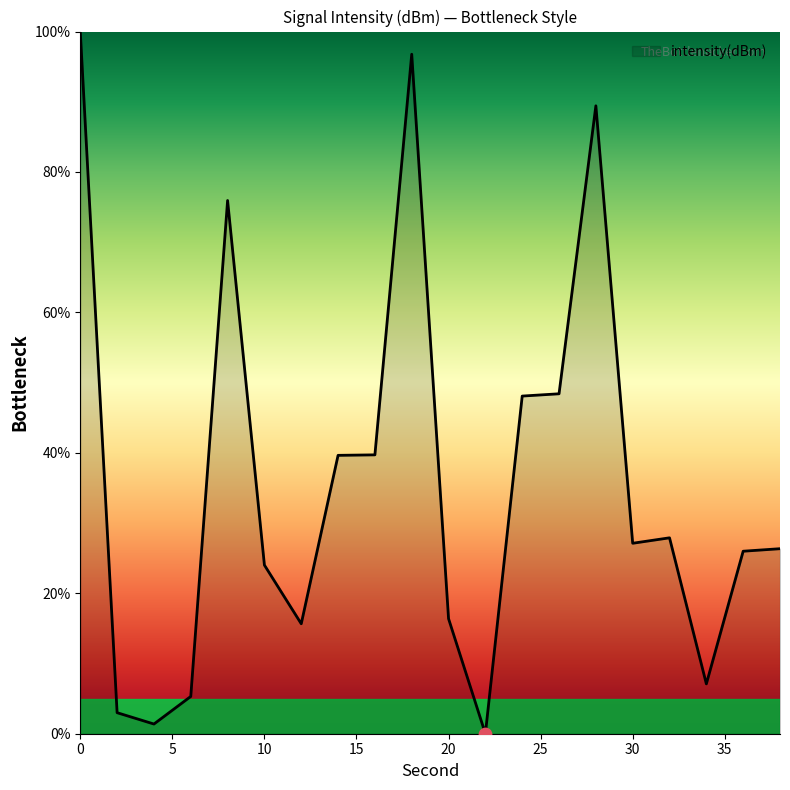

What is the maximum value shown in the chart?

100.0